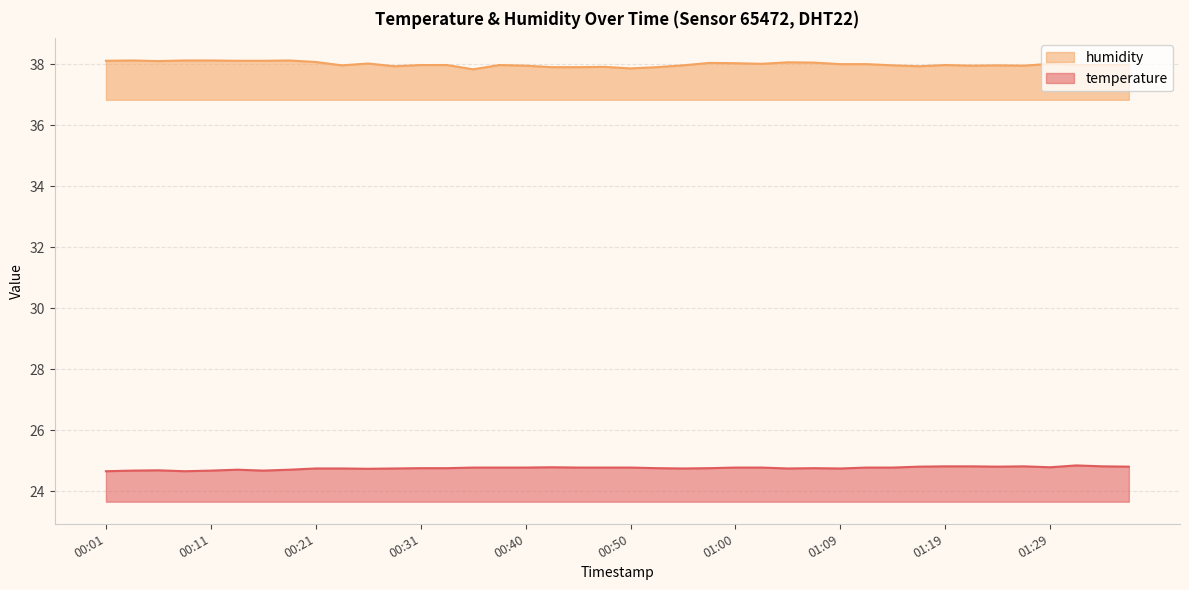

List the series in order of their overall mean, highest first.

humidity, temperature